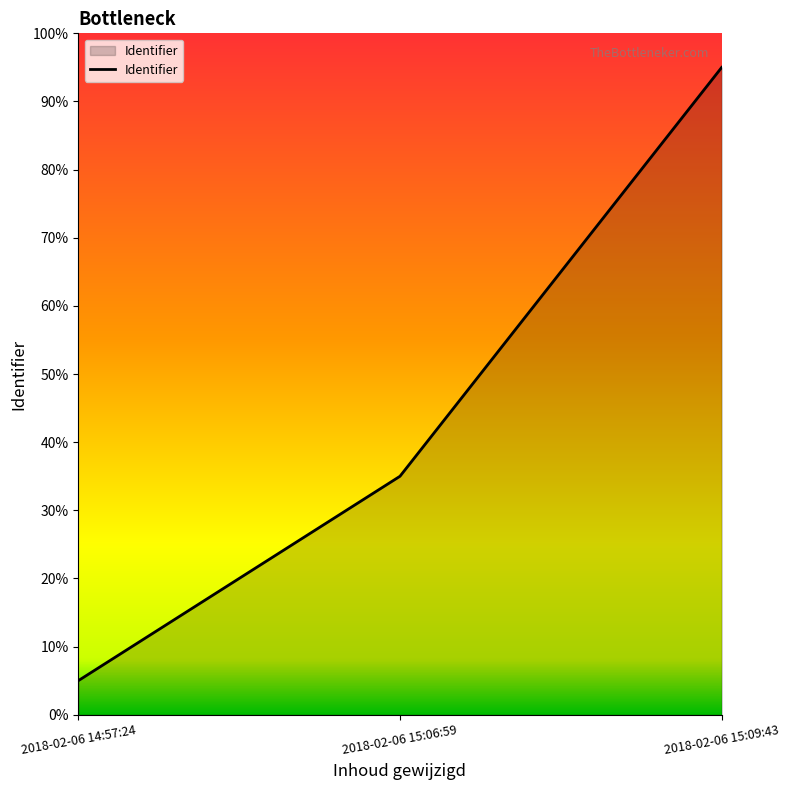

Which label corresponds to the largest value in the chart?

2018-02-06 15:09:43